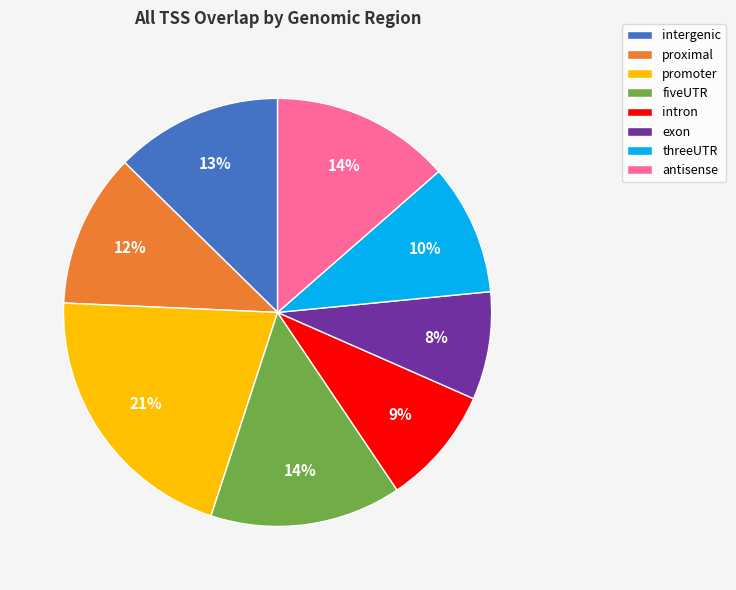

Combined, do exon and antisense account for over 50%?

No